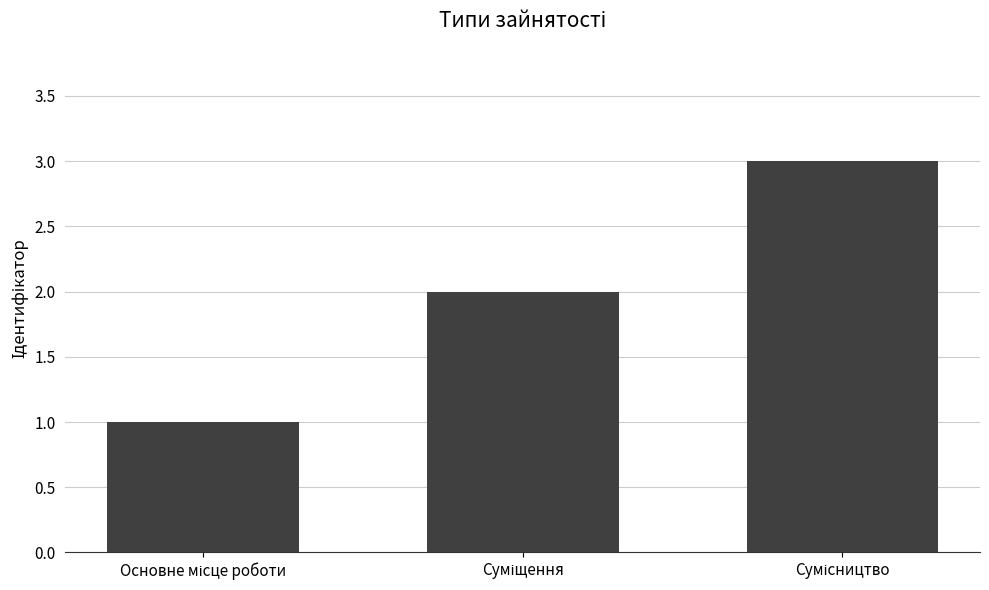

What is the sum of all values?

6